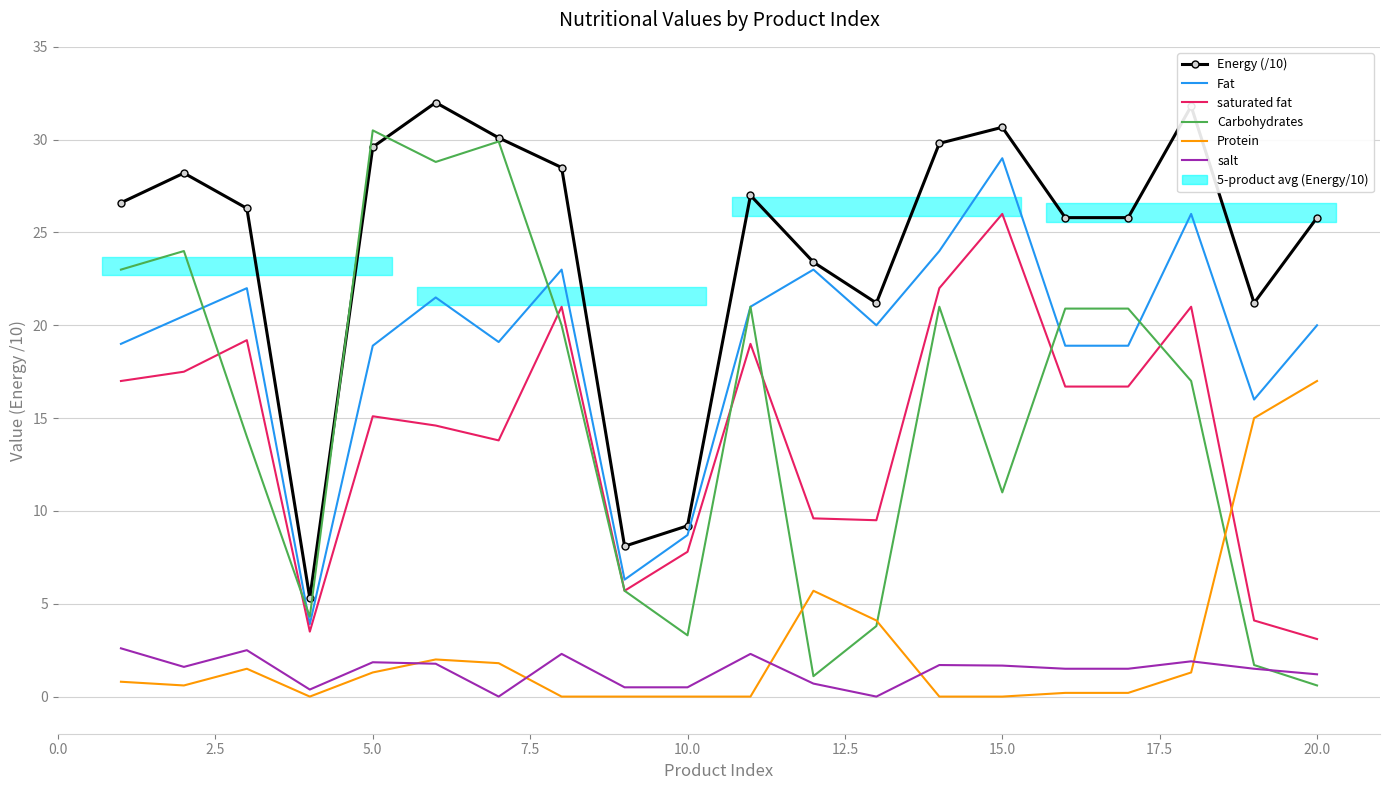

Which series has the widest spread of values?

Carbohydrates